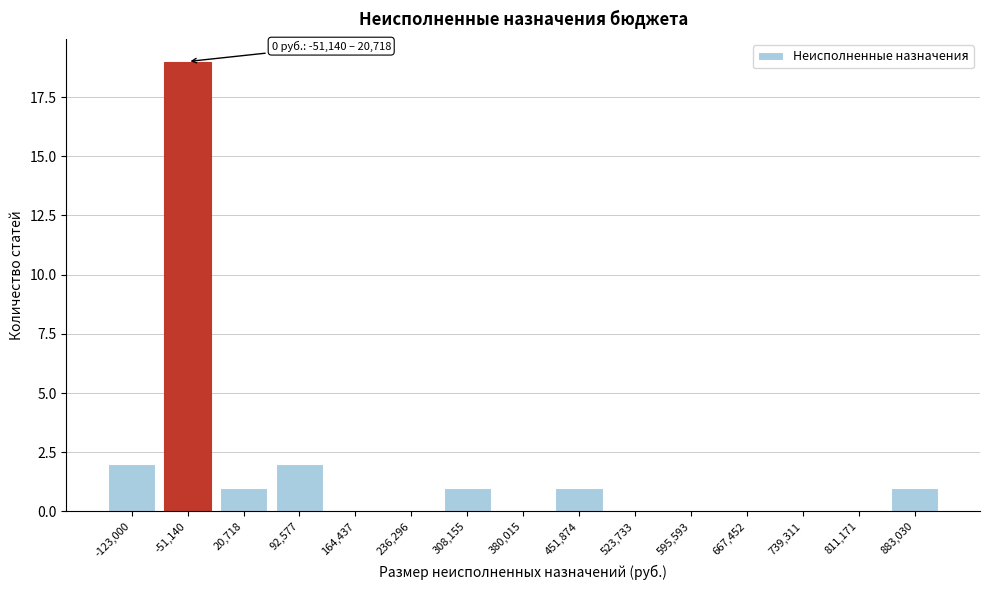

Reading left to right, transcribe all the data shown in this chart.

-123,000=2	-51,140=19	20,718=1	92,577=2	164,437=0	236,296=0	308,155=1	380,015=0	451,874=1	523,733=0	595,593=0	667,452=0	739,311=0	811,171=0	883,030=1